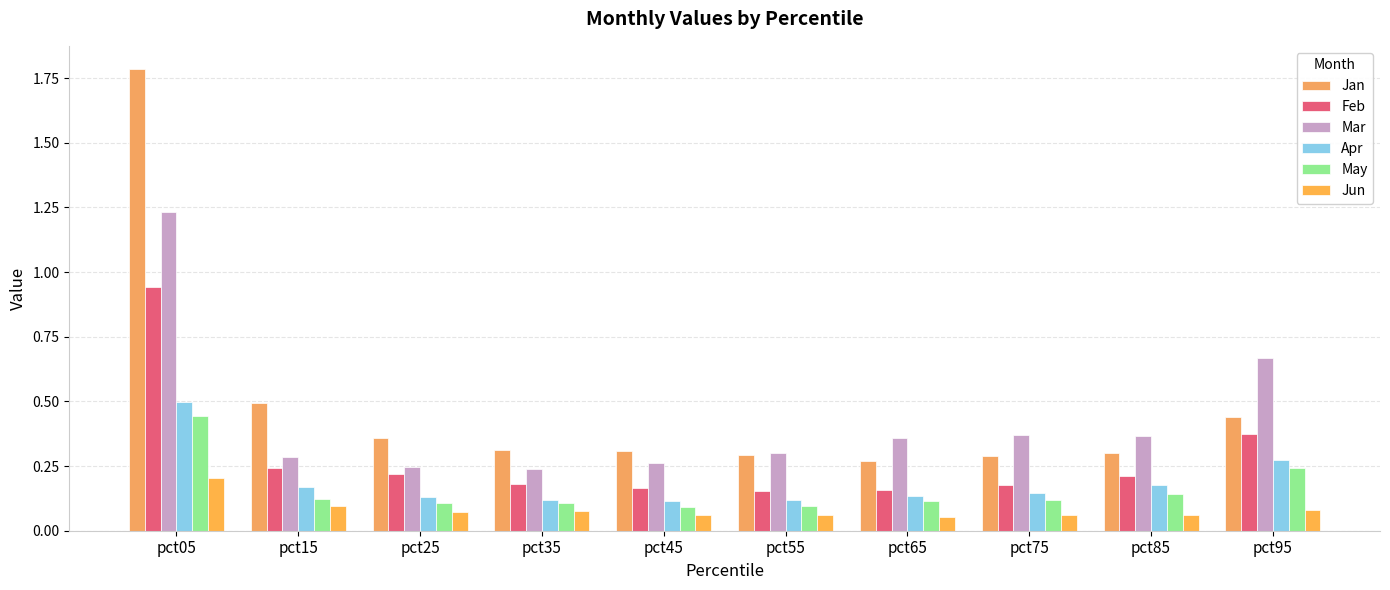

What is the value of the Jan bar at the 8th from the left?

0.3